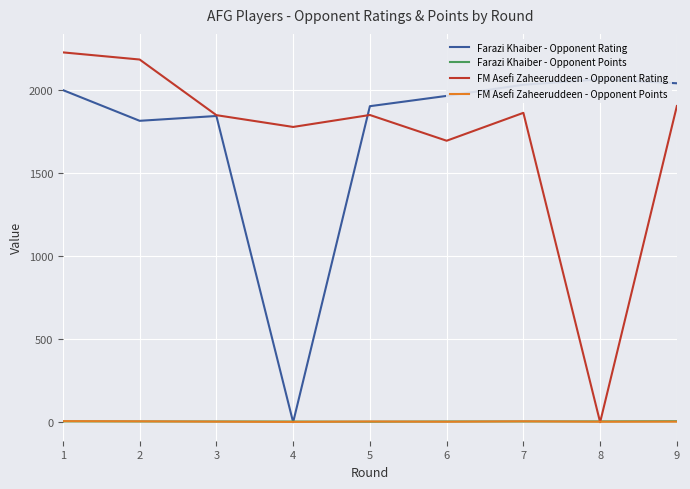

At which category does Farazi Khaiber - Opponent Rating reach its first local peak?

3